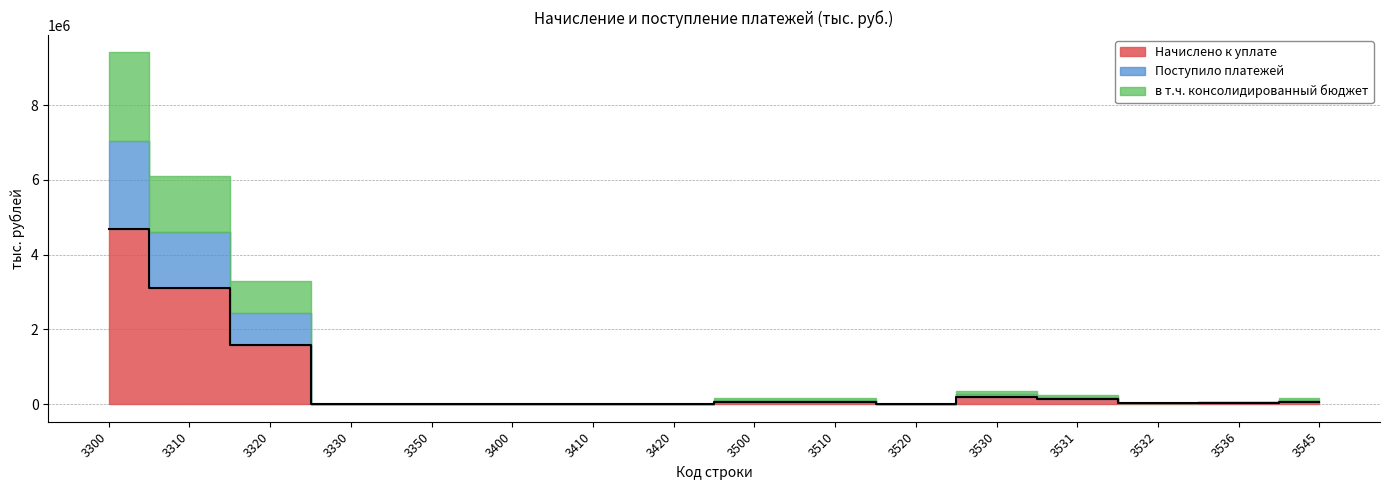

List the labels in order of в т.ч. консолидированный бюджет value, largest first.

3300, 3310, 3320, 3530, 3531, 3510, 3500, 3545, 3536, 3532, 3330, 3420, 3520, 3350, 3410, 3400